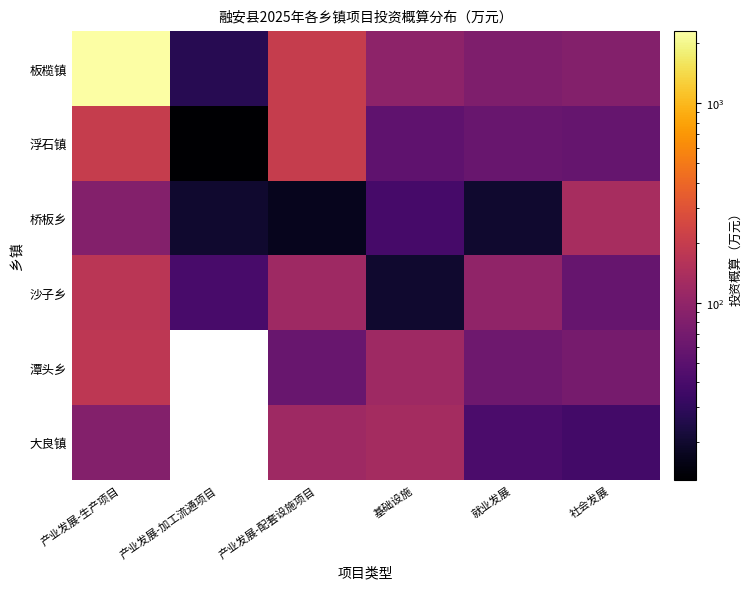

Which series has the widest spread of values?

板榄镇